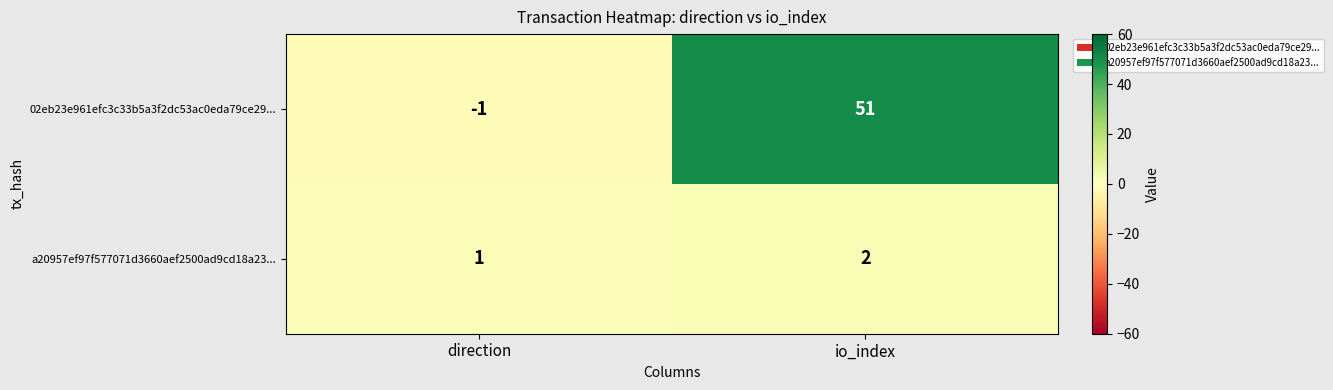

Which series has the largest total across all categories?

02eb23e961efc3c33b5a3f2dc53ac0eda79ce29...